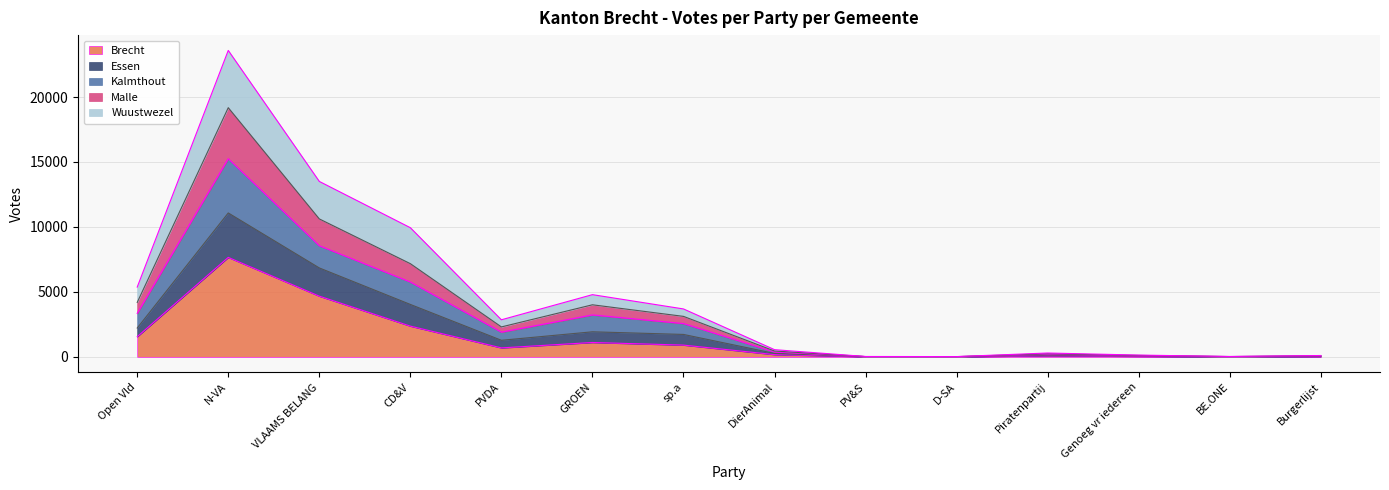

Does the chart display data point markers on the line(s)?

No